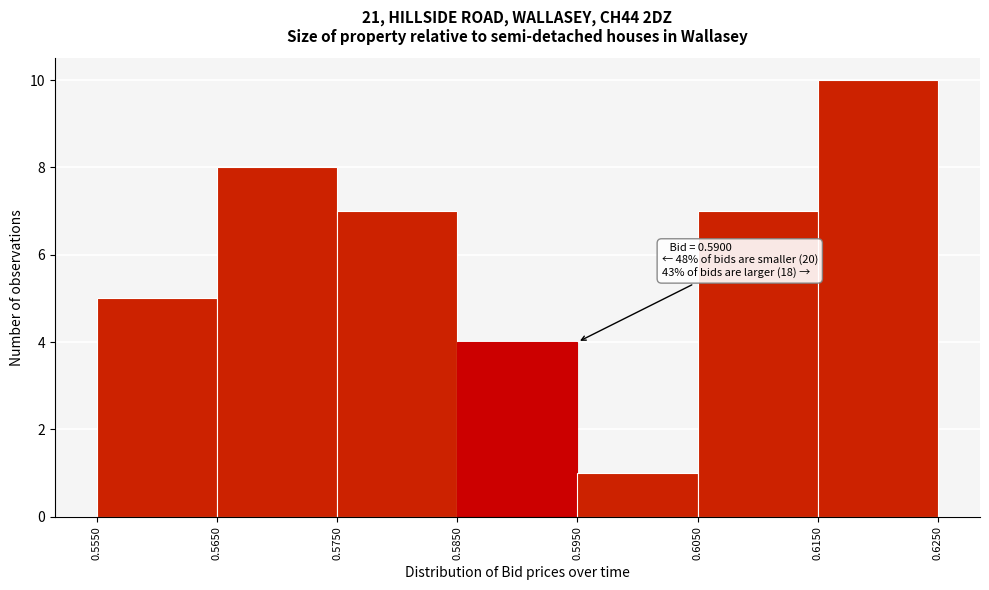

Over which range of the x-axis is the bar tallest?

0.6150 to 0.6250